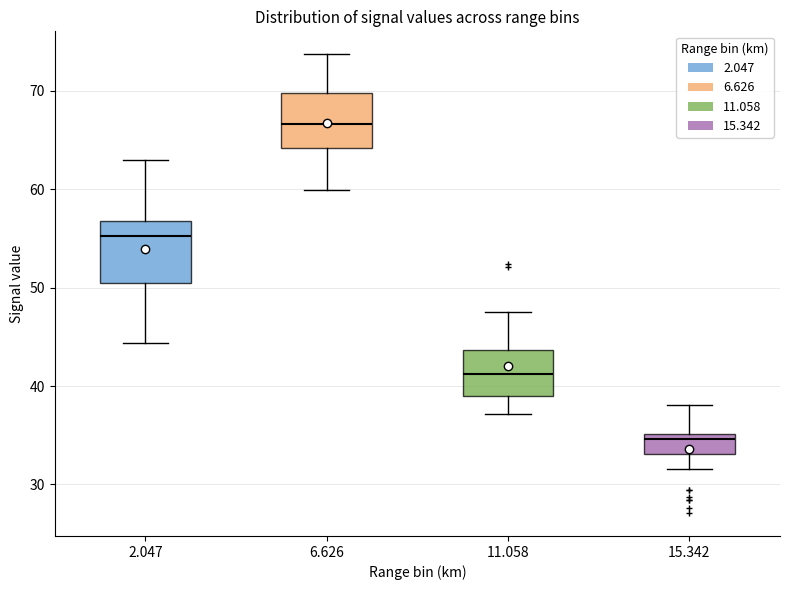

Reading left to right, read every box against the y-axis: the position of its median line, the range the box covers, and the ends of its whiskers. The values are not printed on the chart, so give them approximately, as read against the axis.

2.047: median 55, box 51 to 57, whiskers 44 to 63
6.626: median 67, box 64 to 70, whiskers 60 to 74
11.058: median 41, box 39 to 44, whiskers 37 to 48
15.342: median 35 (just below the box's upper edge), box 33 to 35, whiskers 32 to 38